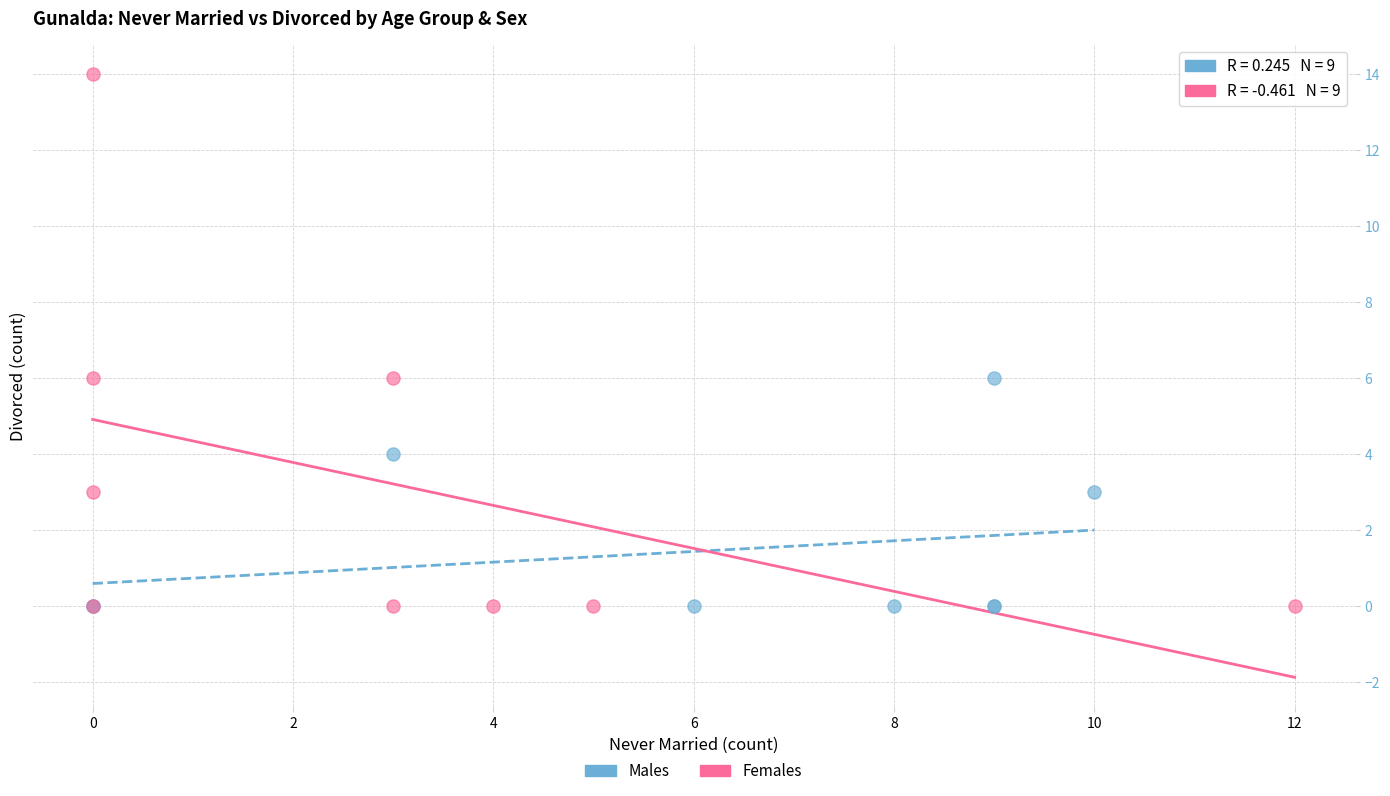

Which series reaches the maximum Y coordinate?

Females